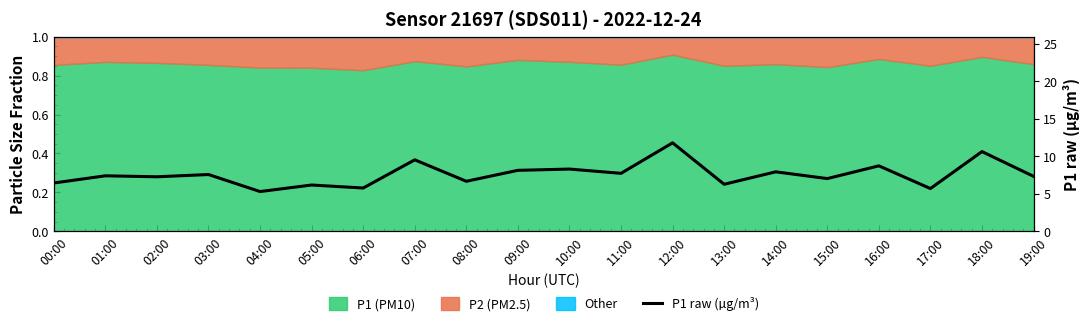

What is the sum of the values at 04:00 and 05:00?

11.5